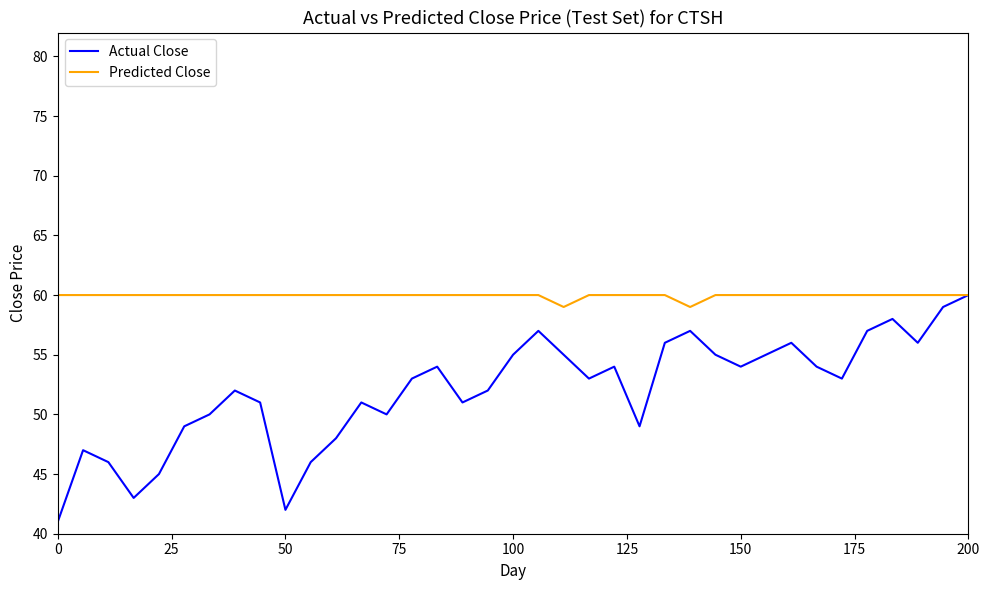

Is this an area chart (filled region under the line)?

No